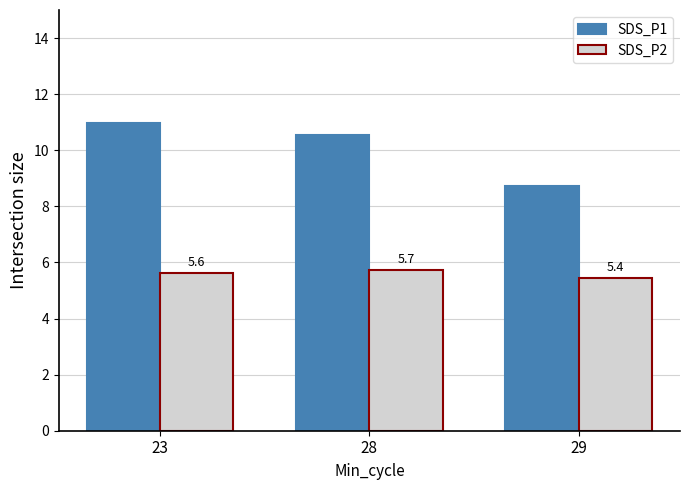

How many groups of bars are there?

3